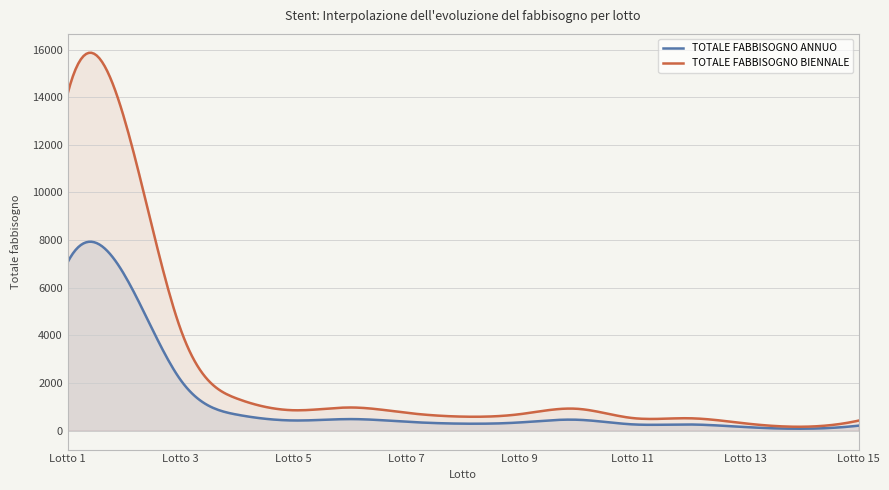

True or false: TOTALE FABBISOGNO BIENNALE and TOTALE FABBISOGNO ANNUO intersect in this chart.

False